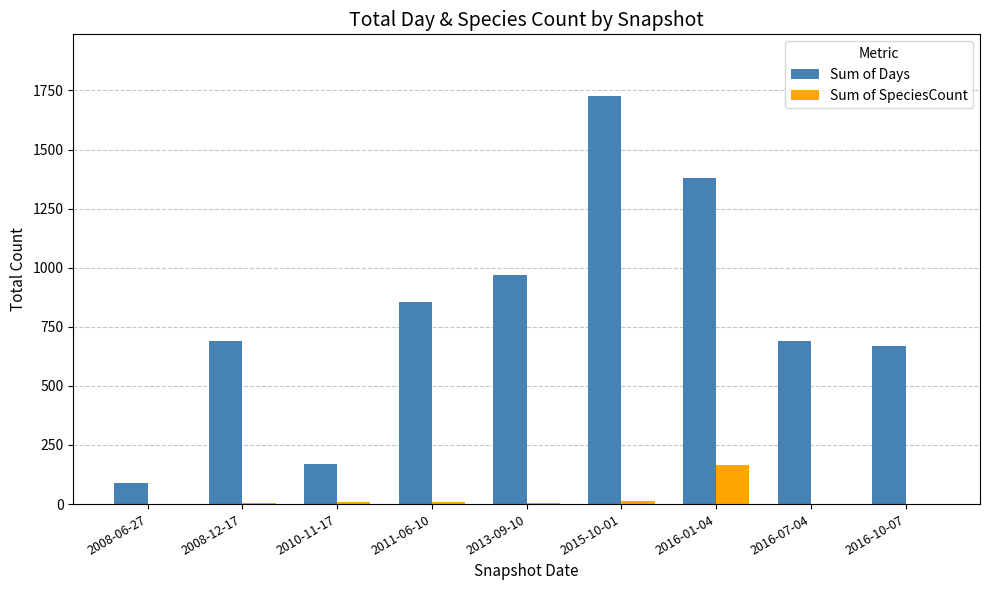

What is the total value across all series at 2016-10-07?

670